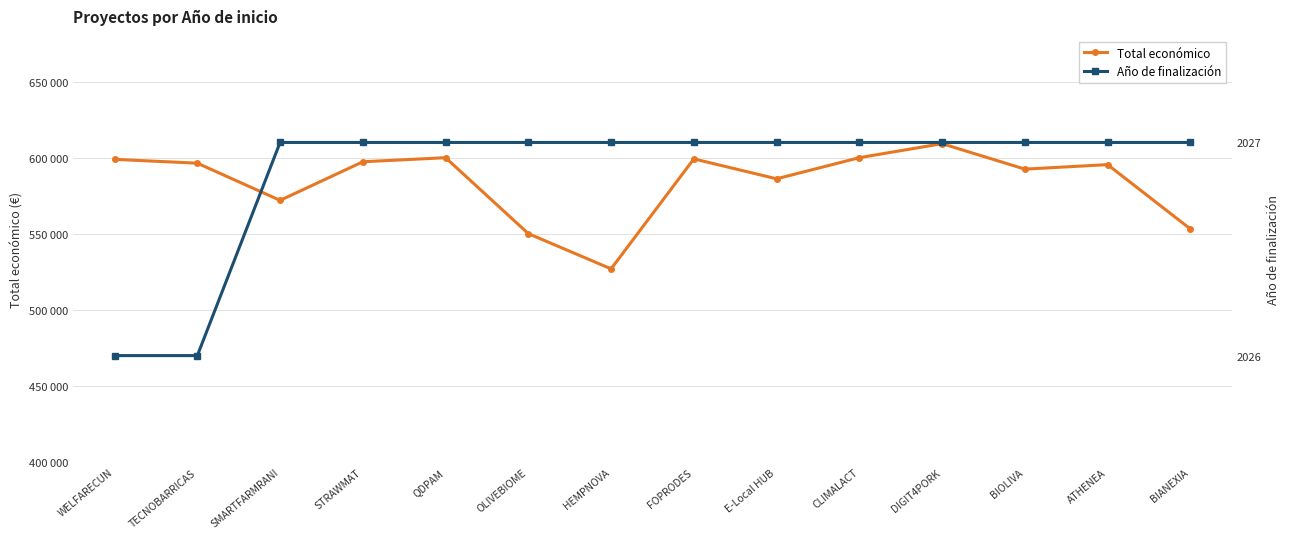

Is this an area chart (filled region under the line)?

No